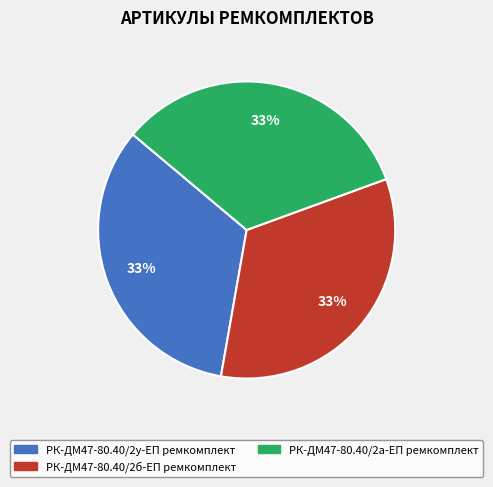

Is there a majority slice in this chart?

No